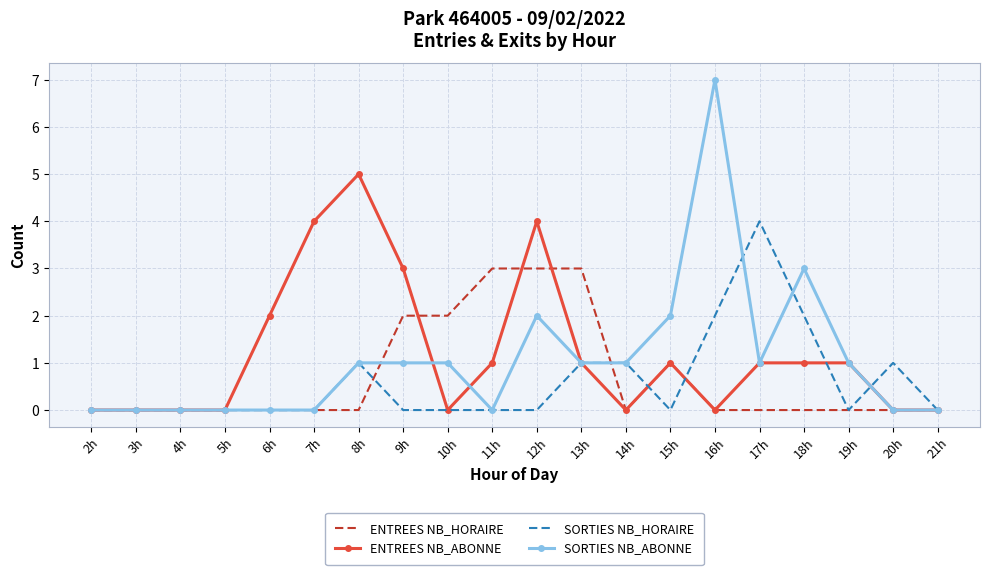

True or false: ENTREES NB_HORAIRE has a value of 0 at 16h.

True